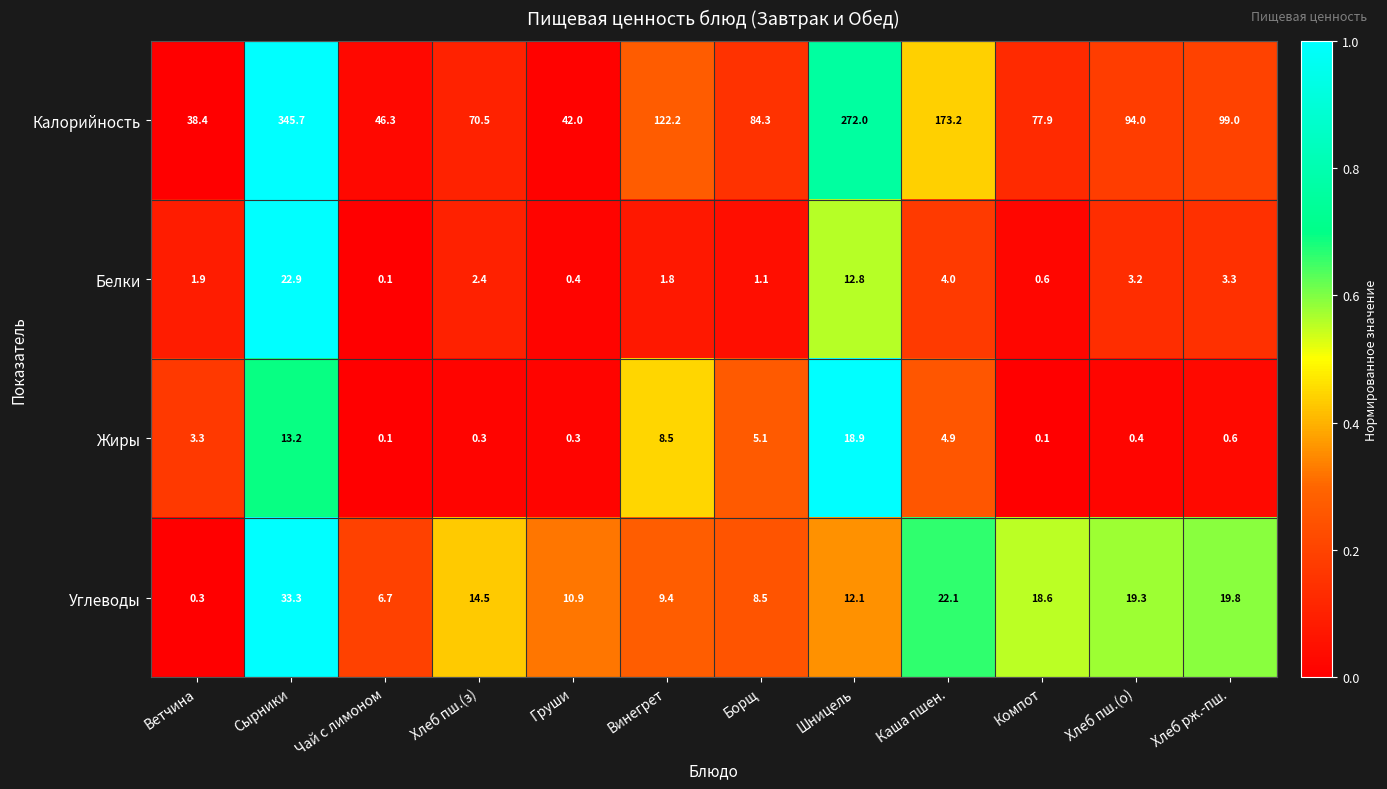

At how many categories does at least one series exceed 0?

12